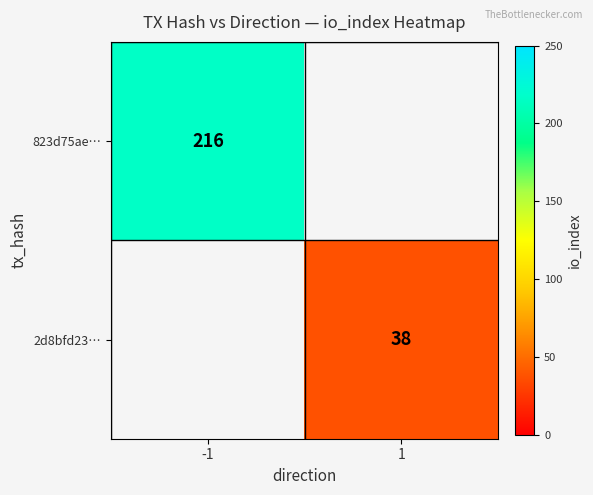

The value of 2d8bfd23… at 1 is 38. True or false?

True